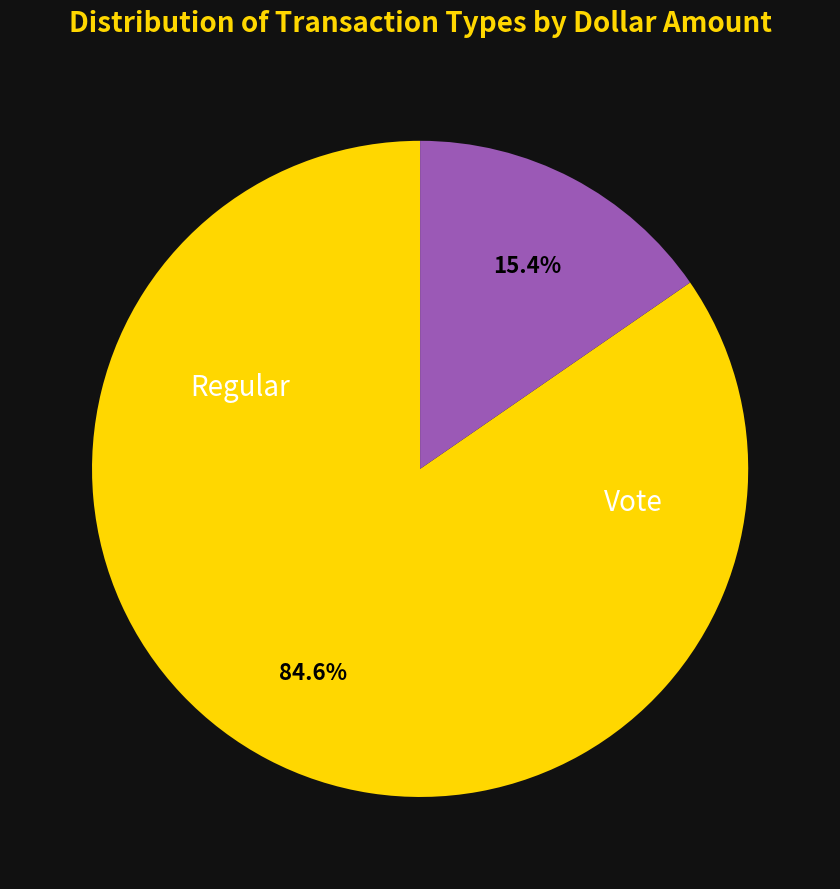

What is the ratio of the value at Regular to the value at Vote?

5.5